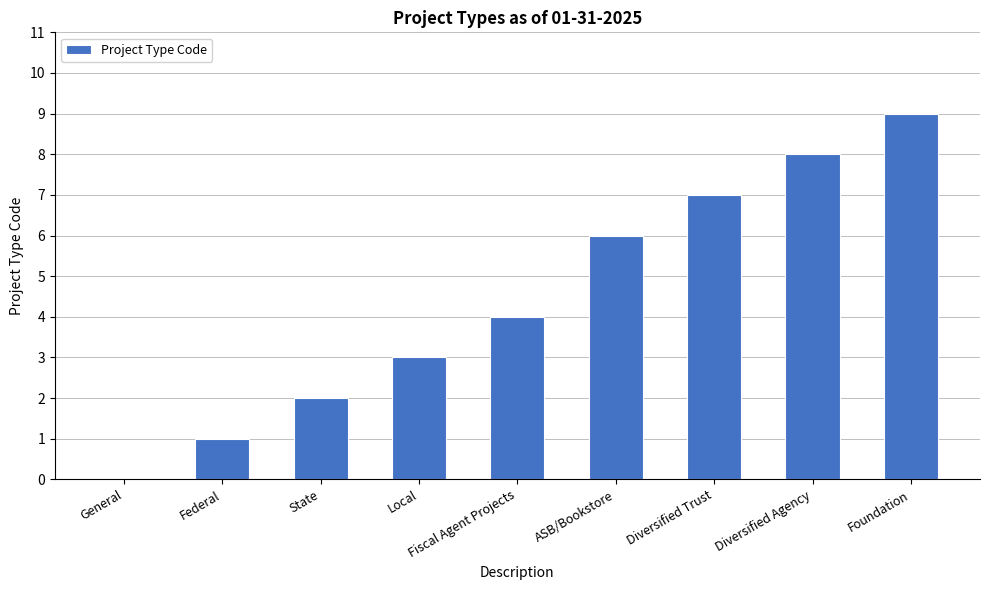

Reading left to right, list all the values displayed in this chart.

General=0	Federal=1	State=2	Local=3	Fiscal Agent Projects=4	ASB/Bookstore=6	Diversified Trust=7	Diversified Agency=8	Foundation=9